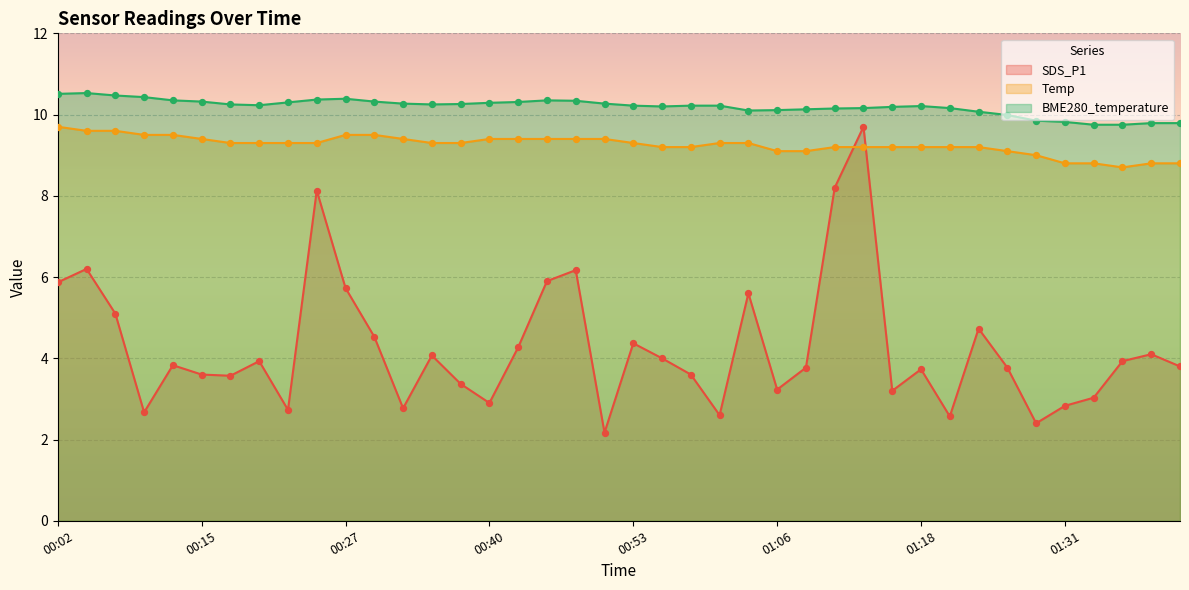

At how many categories does at least one series exceed 8?

40